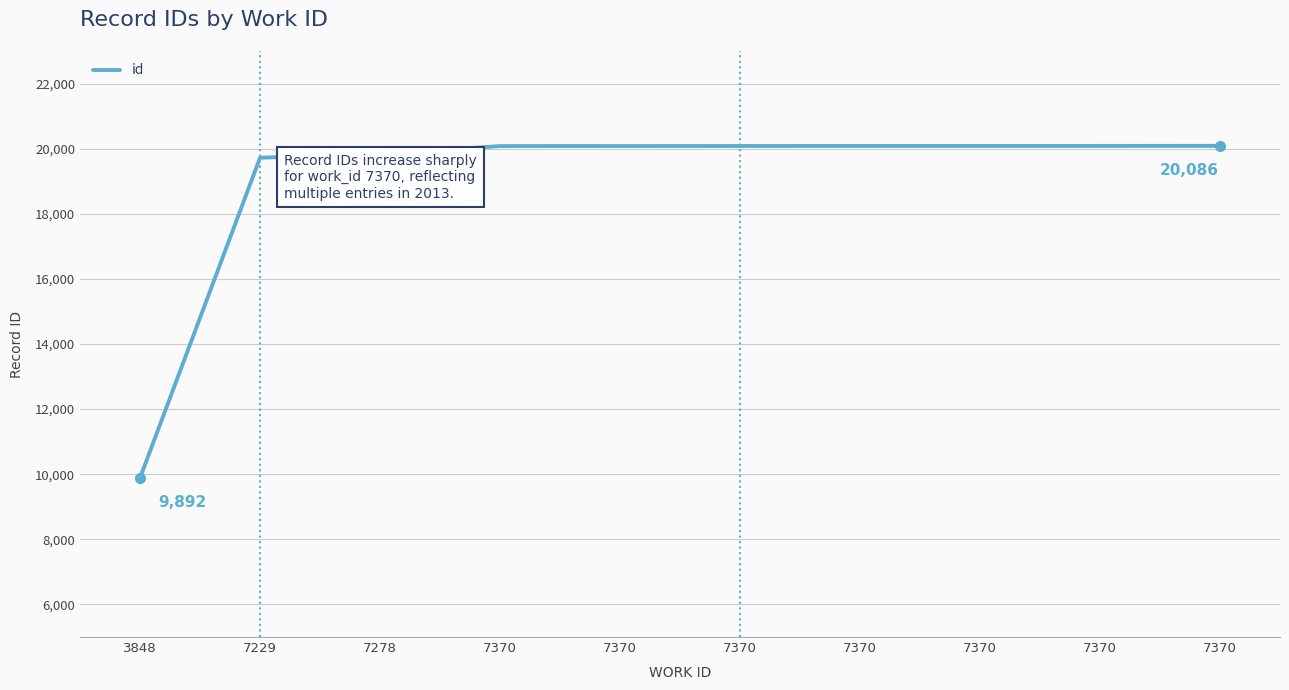

Does the chart have visible grid lines?

Yes